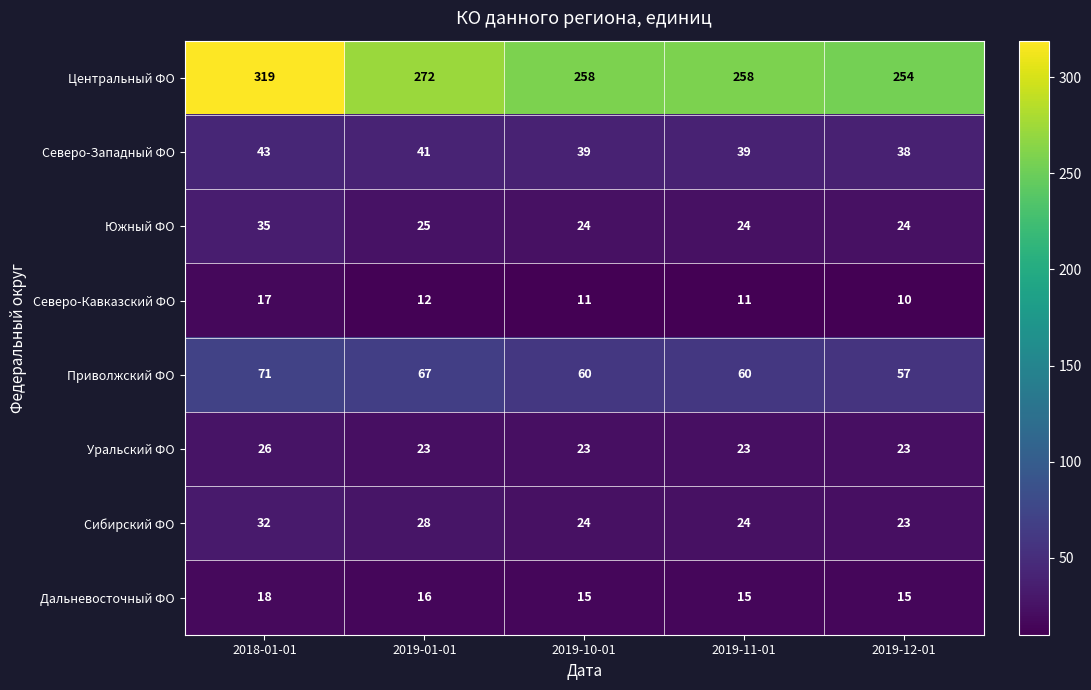

What is the difference between the maximum and minimum values in the Северо-Кавказский ФО series?

7